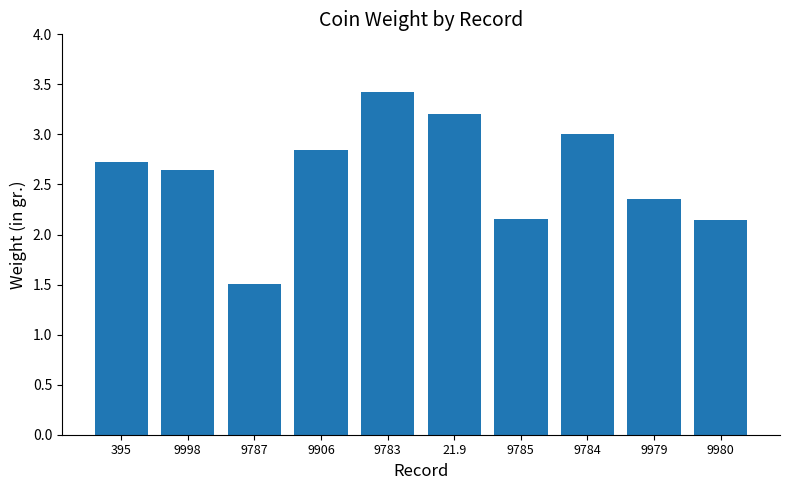

Does the chart contain any negative values?

No